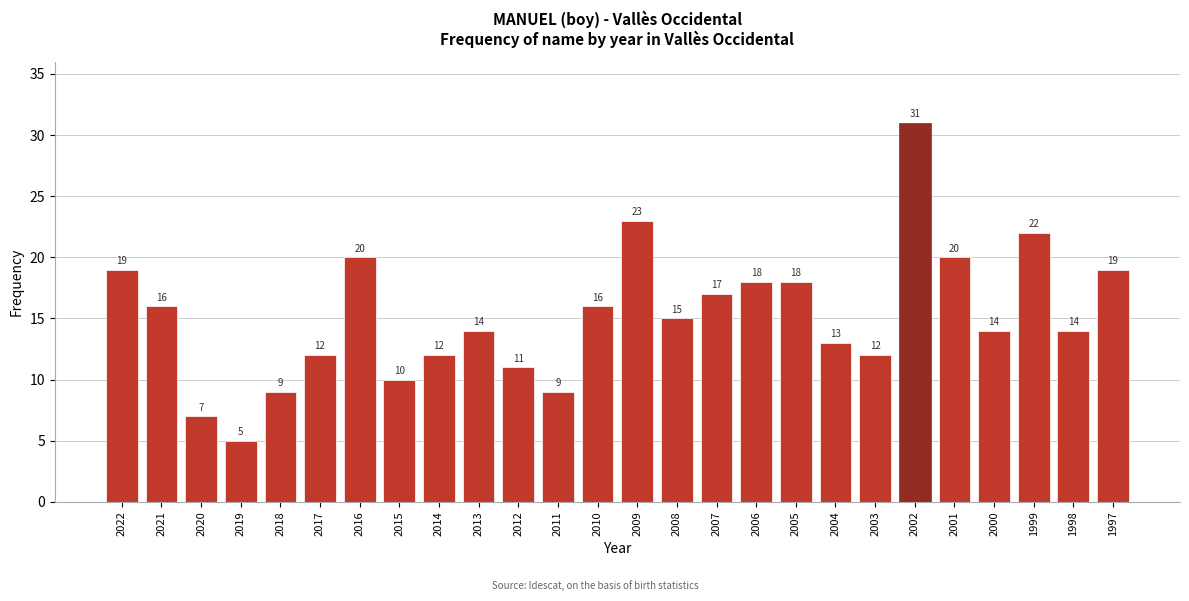

Reading right to left, list all the values displayed in this chart.

1997=19	1998=14	1999=22	2000=14	2001=20	2002=31	2003=12	2004=13	2005=18	2006=18	2007=17	2008=15	2009=23	2010=16	2011=9	2012=11	2013=14	2014=12	2015=10	2016=20	2017=12	2018=9	2019=5	2020=7	2021=16	2022=19